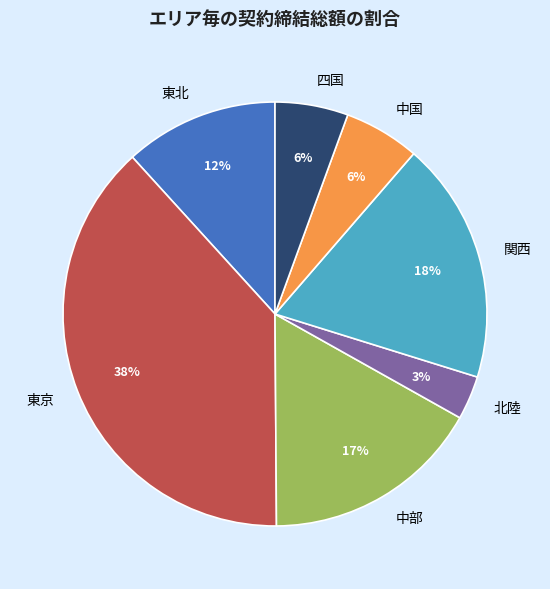

How many slices are in this pie chart?

7